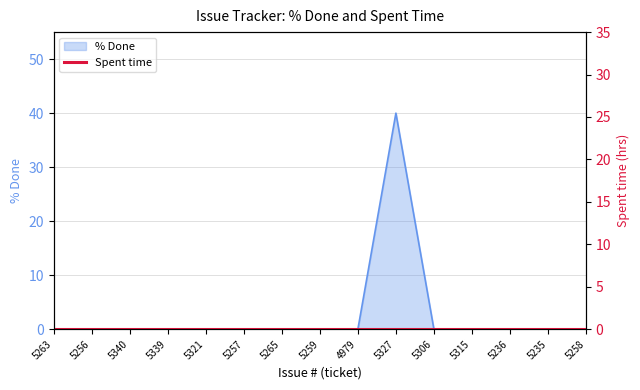

At which category does the chart reach its peak across all series?

5327